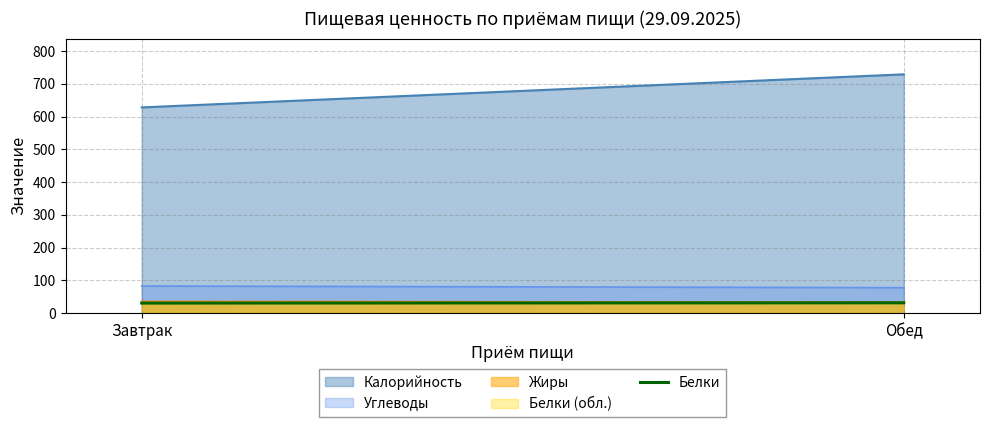

Read the Белки (обл.) value at Обед.

31.4